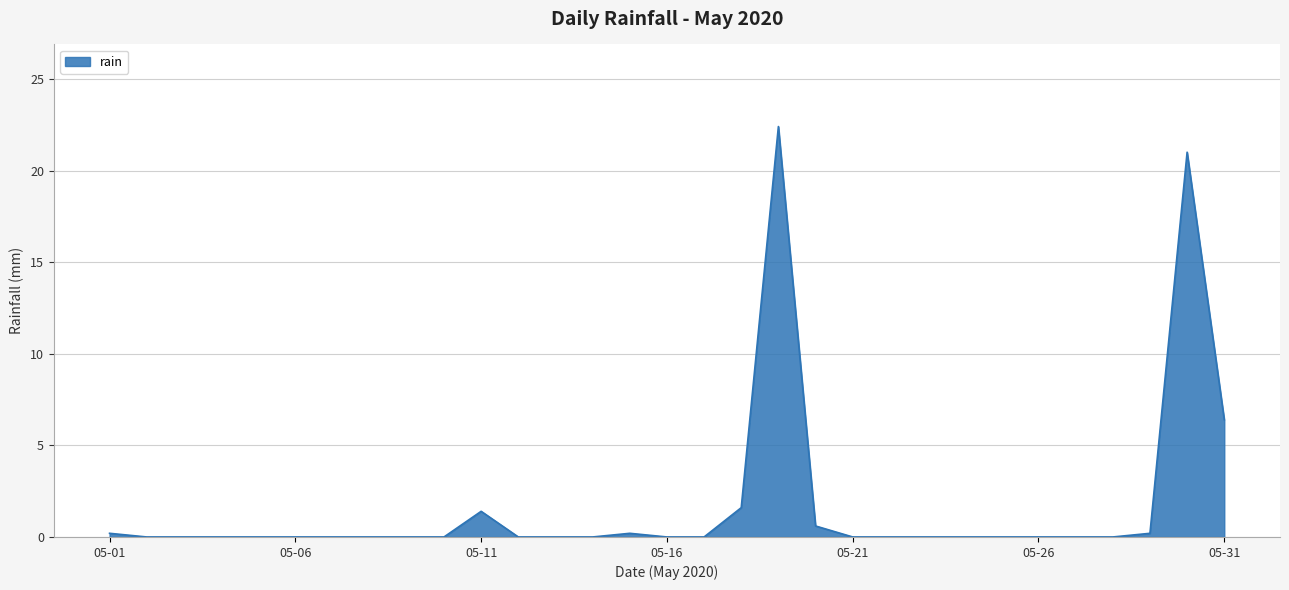

Count the number of categories in the chart.

31